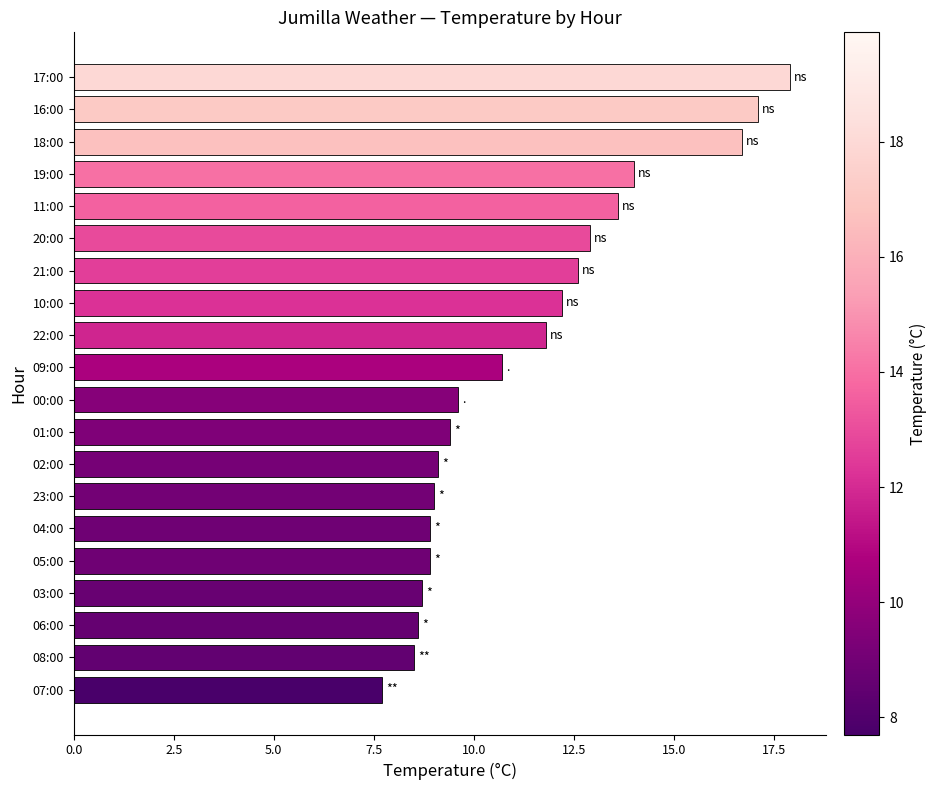

What is the ratio of the value at 16:00 to the value at 11:00?

1.3